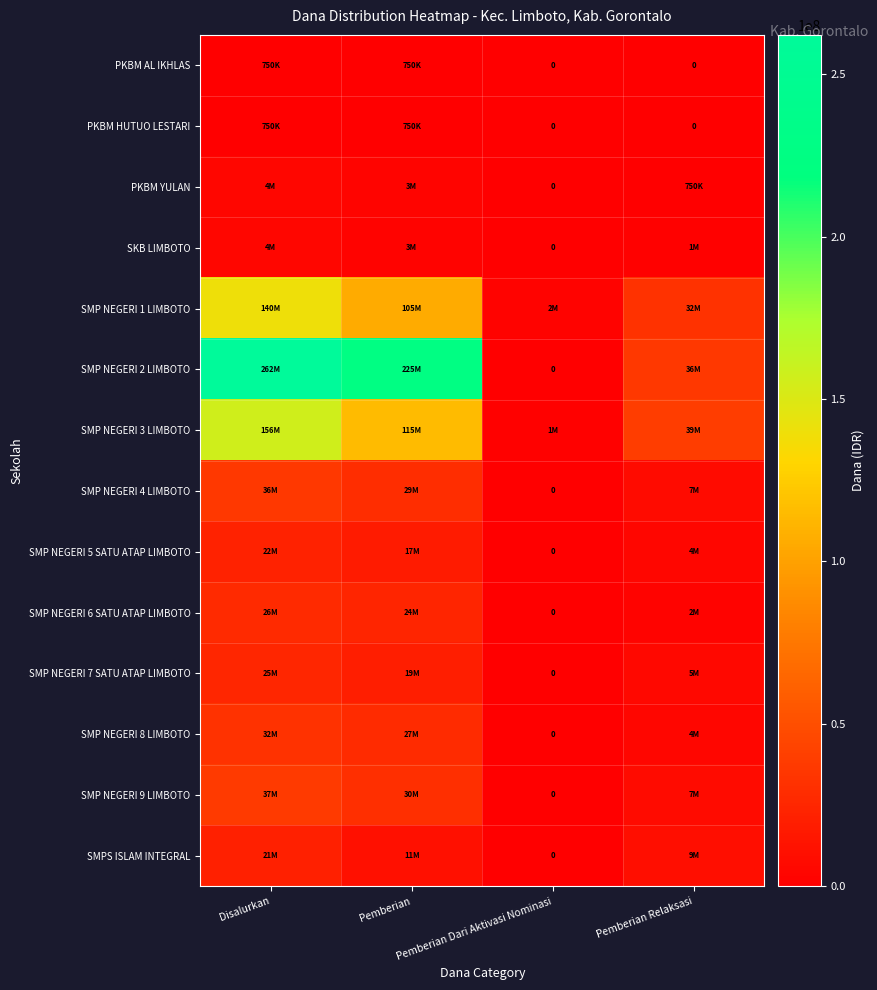

What is the total value across all series at Pemberian Dari Aktivasi Nominasi?

4125000